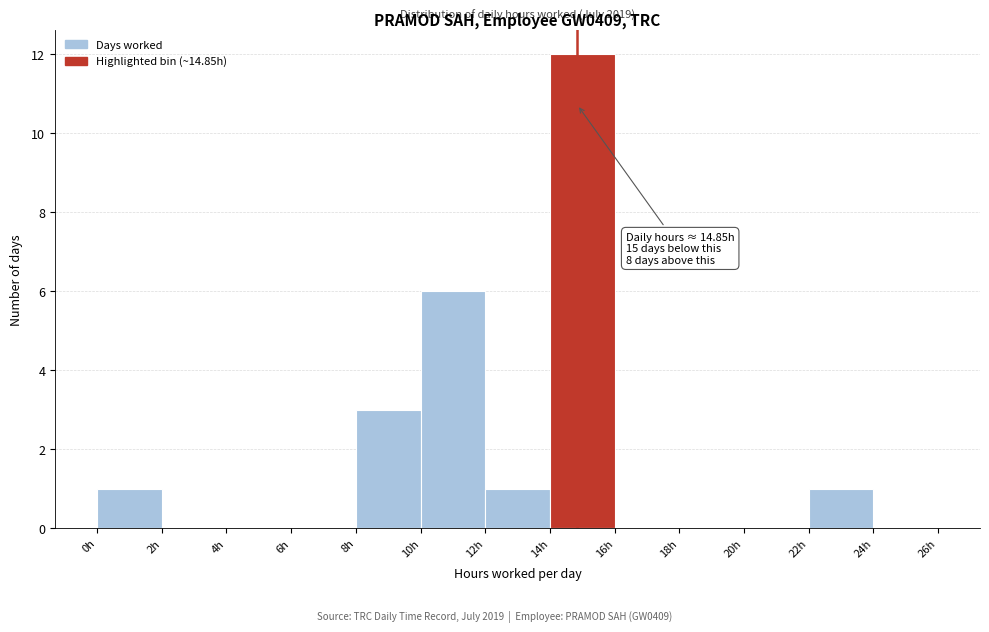

Which range on the x-axis has the tallest bar?

14 to 16